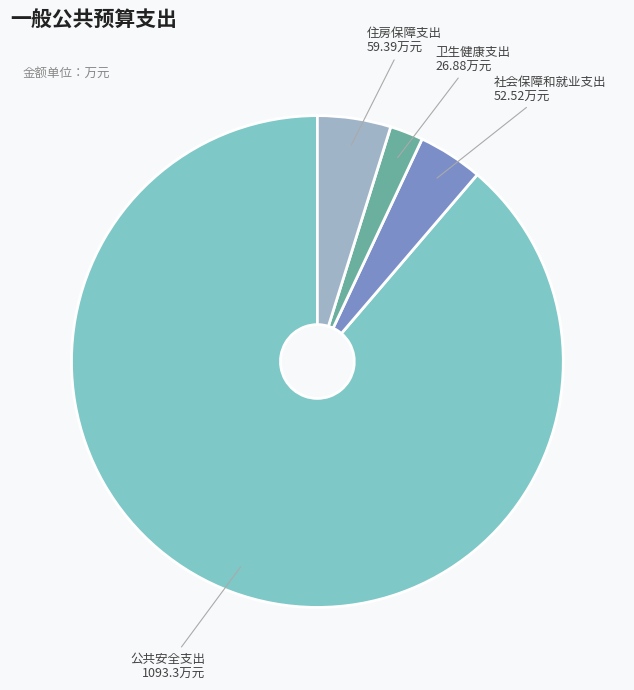

Is it true that 卫生健康支出 is 2% of the pie?

True